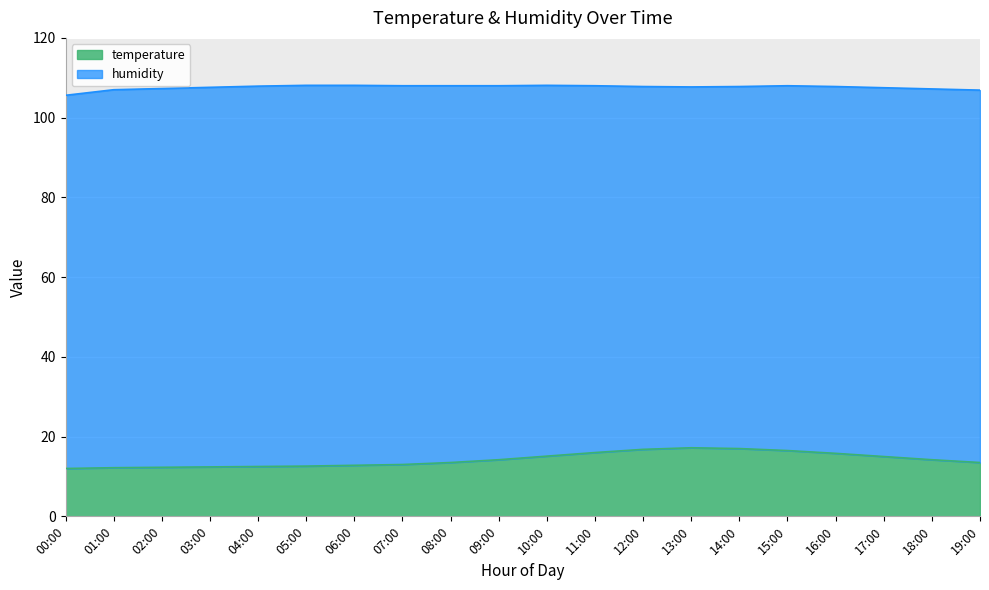

Which has a higher value, 01:00 or 09:00?

09:00